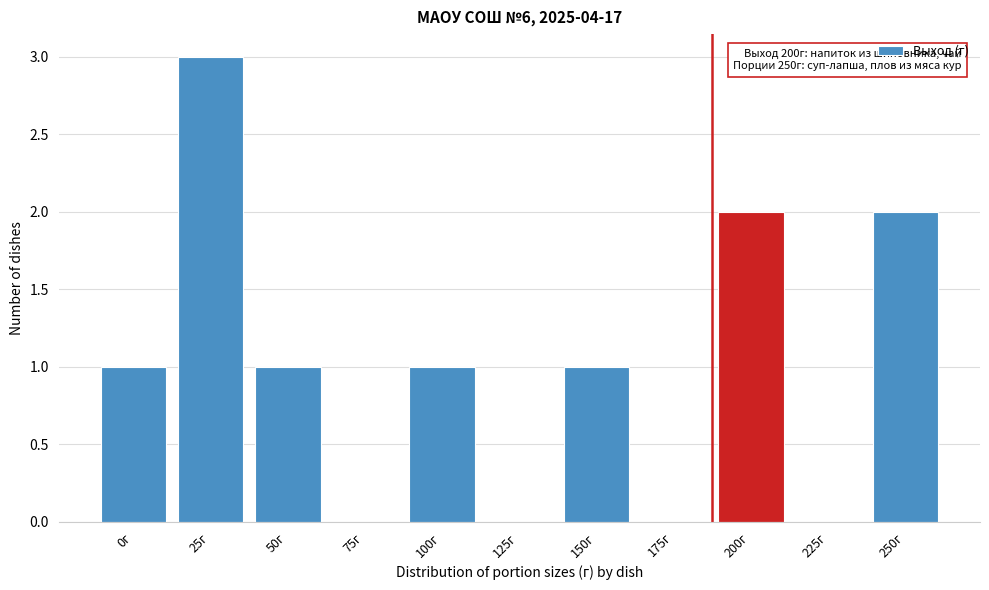

Reading left to right, list all the values displayed in this chart.

0г=1	25г=3	50г=1	75г=0	100г=1	125г=0	150г=1	175г=0	200г=2	225г=0	250г=2